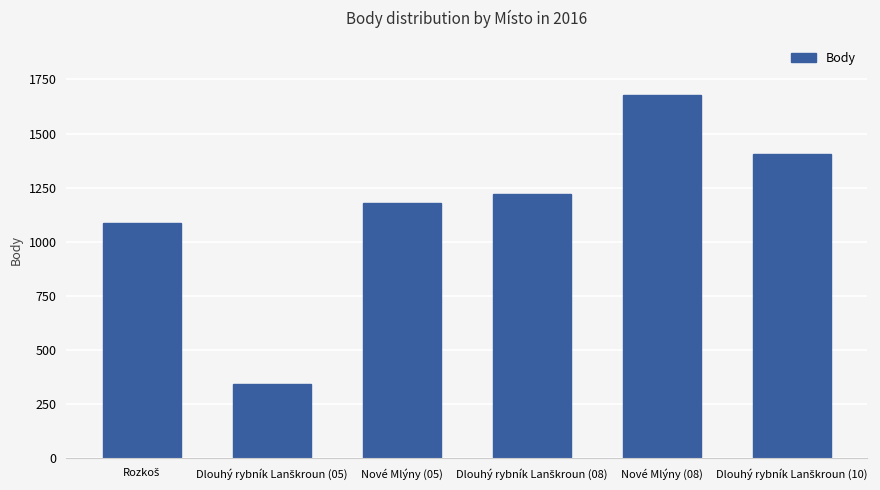

What is the difference between the maximum and minimum values?

1332